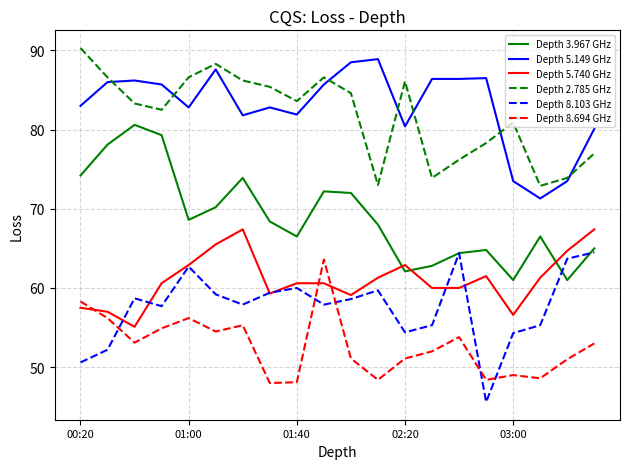

What is the maximum value for Depth 5.740 GHz?

67.4